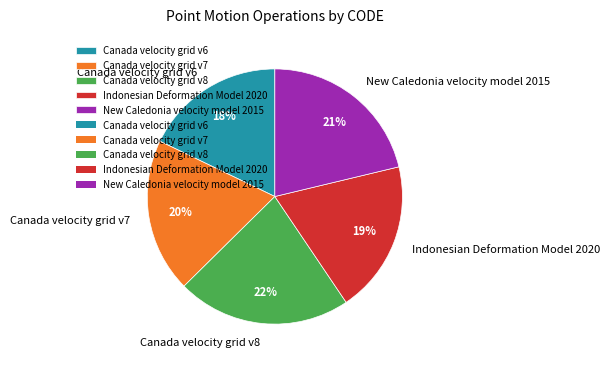

What is the ratio of the value at New Caledonia velocity model 2015 to the value at Indonesian Deformation Model 2020?

1.1